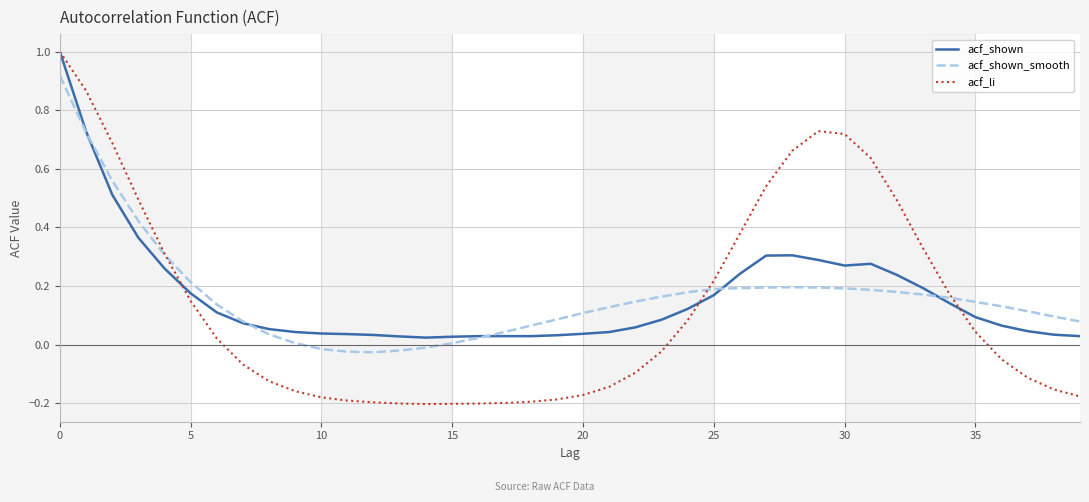

Which series has the largest range (max minus min)?

acf_li